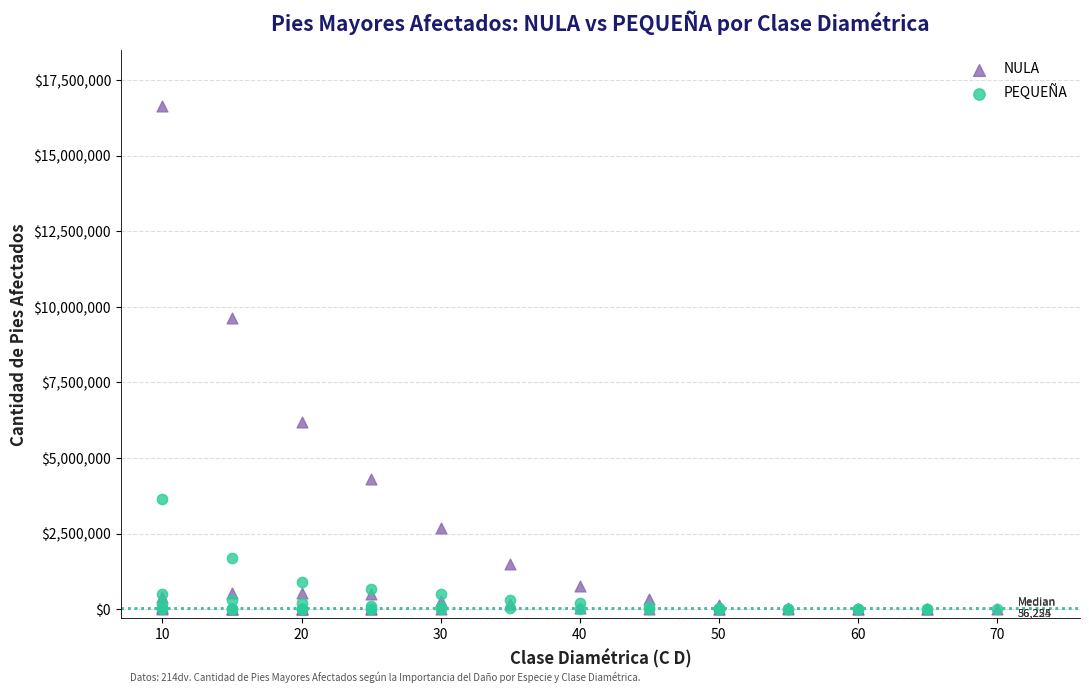

Which series reaches the maximum Y coordinate?

NULA